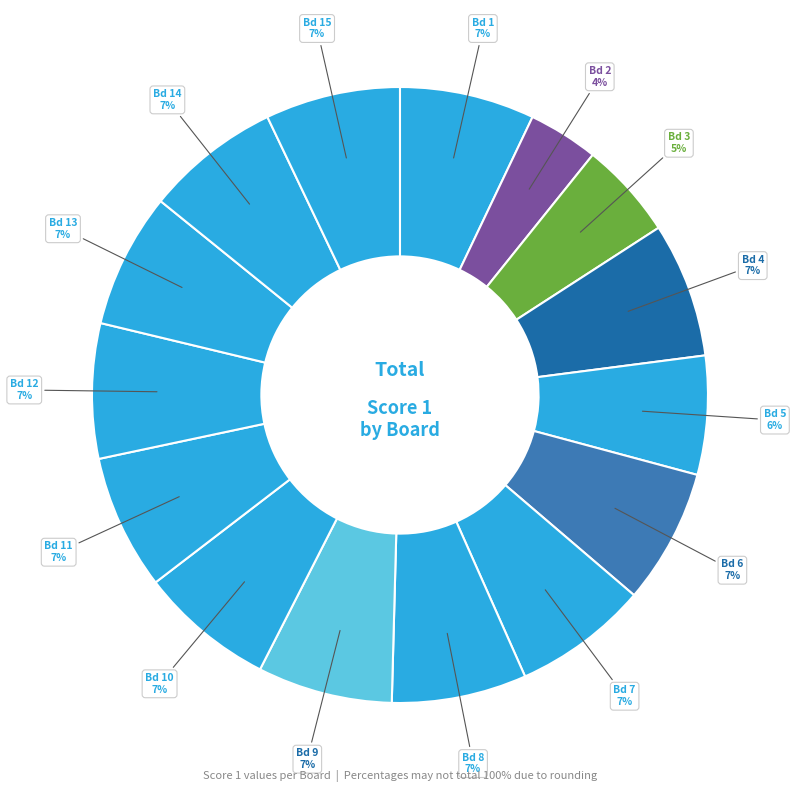

How many segments does this pie chart have?

15